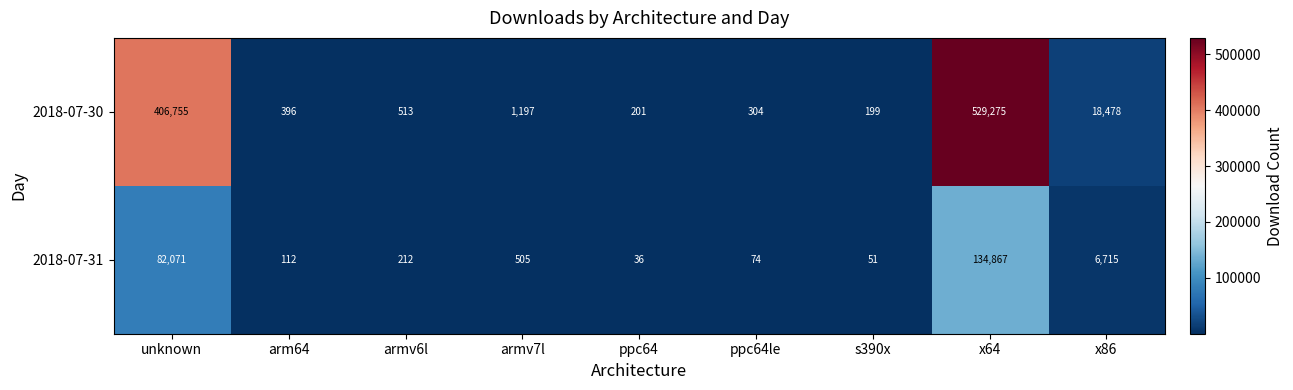

Which series has the widest spread of values?

2018-07-30